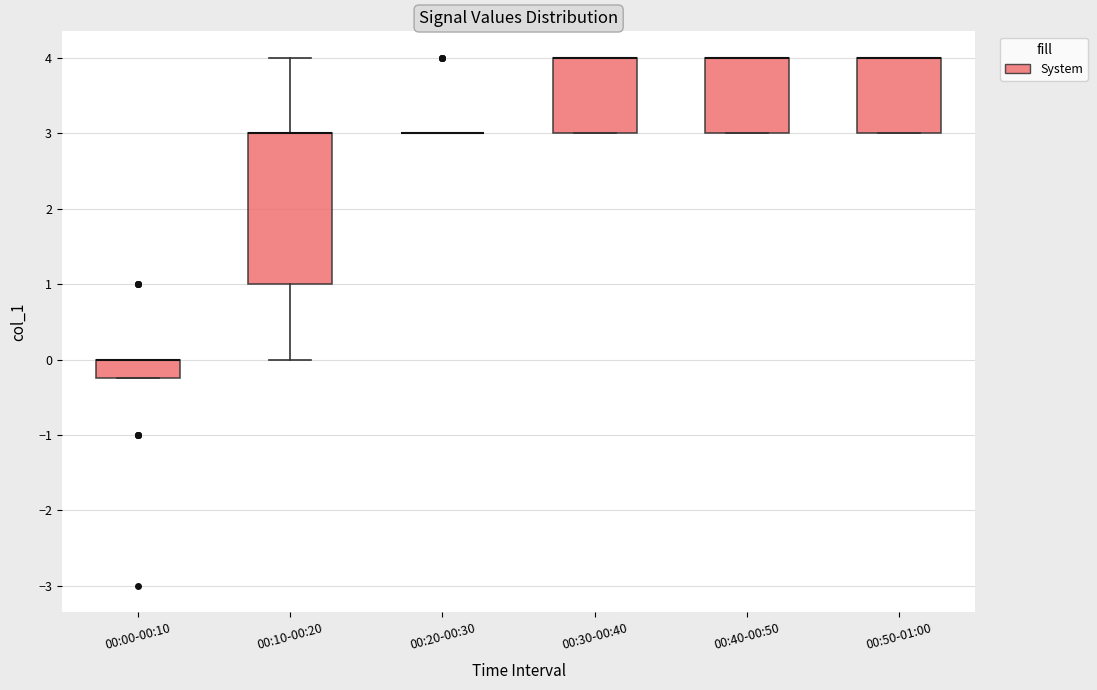

Reading left to right, transcribe this box plot: for each box, give where its median line is, the range the box spans, and where its two whiskers end, as read against the y-axis. The values are not printed on the chart, so give them approximately, as read against the axis.

00:00-00:10: median 0.0 (drawn on the box's upper edge), box -0.2 to 0.0, whiskers -0.2 to 0.0
00:10-00:20: median 3.0 (drawn on the box's upper edge), box 1.0 to 3.0, whiskers 0.0 to 4.0
00:20-00:30: box collapsed to a line at 3.0, whiskers 3.0 to 3.0
00:30-00:40: median 4.0 (drawn on the box's upper edge), box 3.0 to 4.0, whiskers 3.0 to 4.0
00:40-00:50: median 4.0 (drawn on the box's upper edge), box 3.0 to 4.0, whiskers 3.0 to 4.0
00:50-01:00: median 4.0 (drawn on the box's upper edge), box 3.0 to 4.0, whiskers 3.0 to 4.0